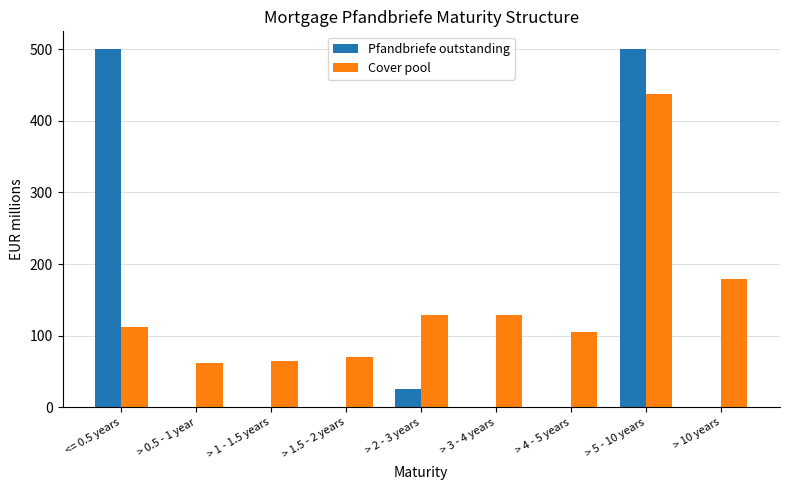

What is the total value across all series at <= 0.5 years?

612.2